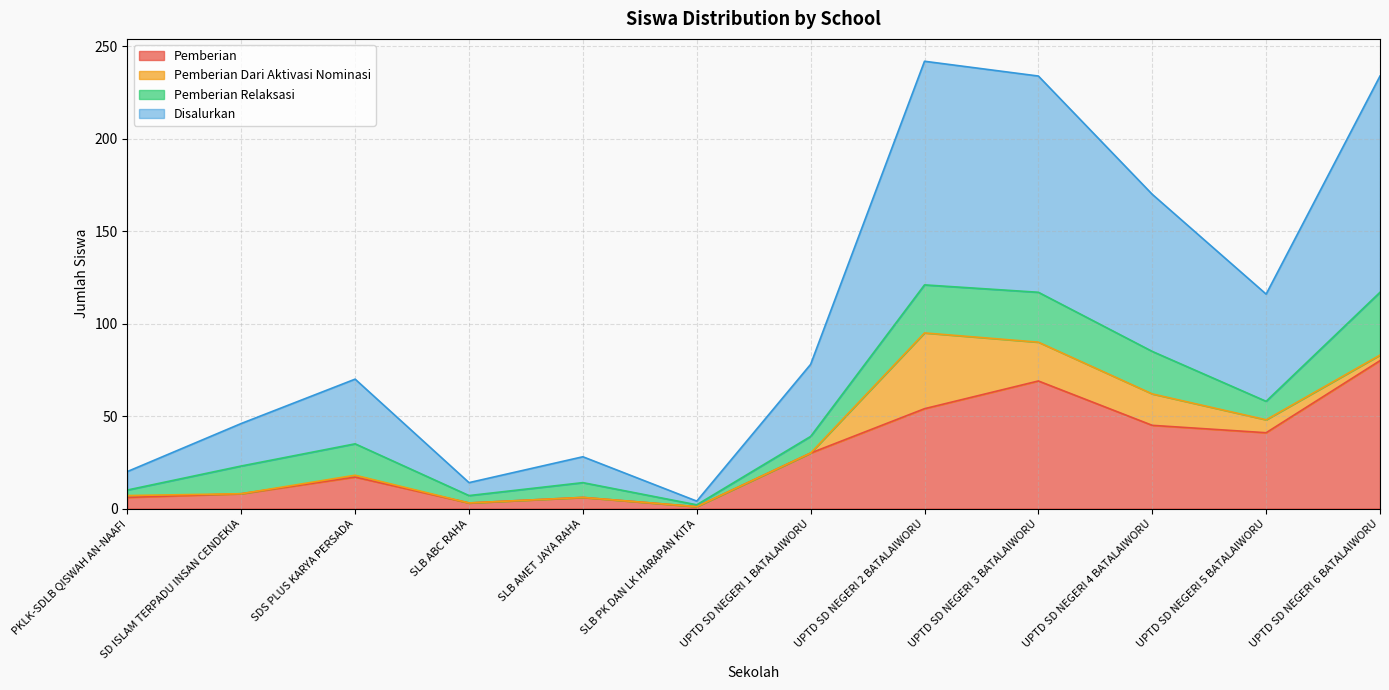

At which label does Pemberian reach its peak?

UPTD SD NEGERI 6 BATALAIWORU